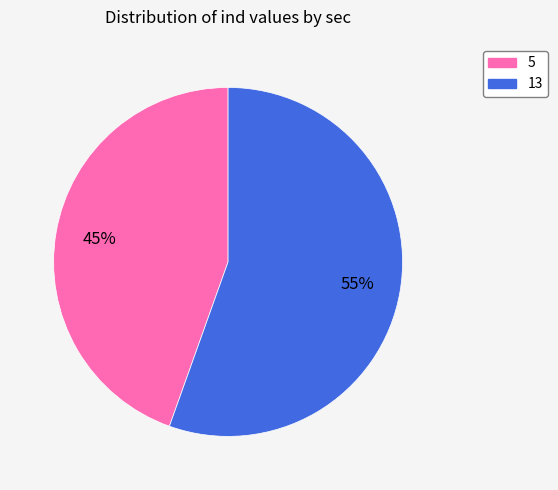

The 5 slice represents 45% of the pie. True or false?

True